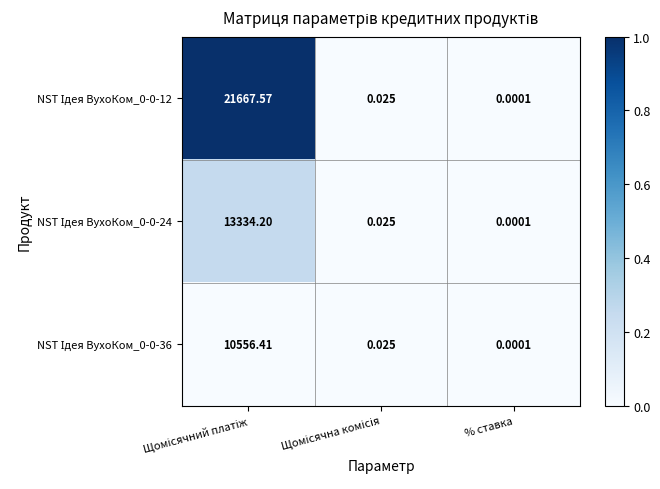

At which category does the chart reach its minimum across all series?

% ставка